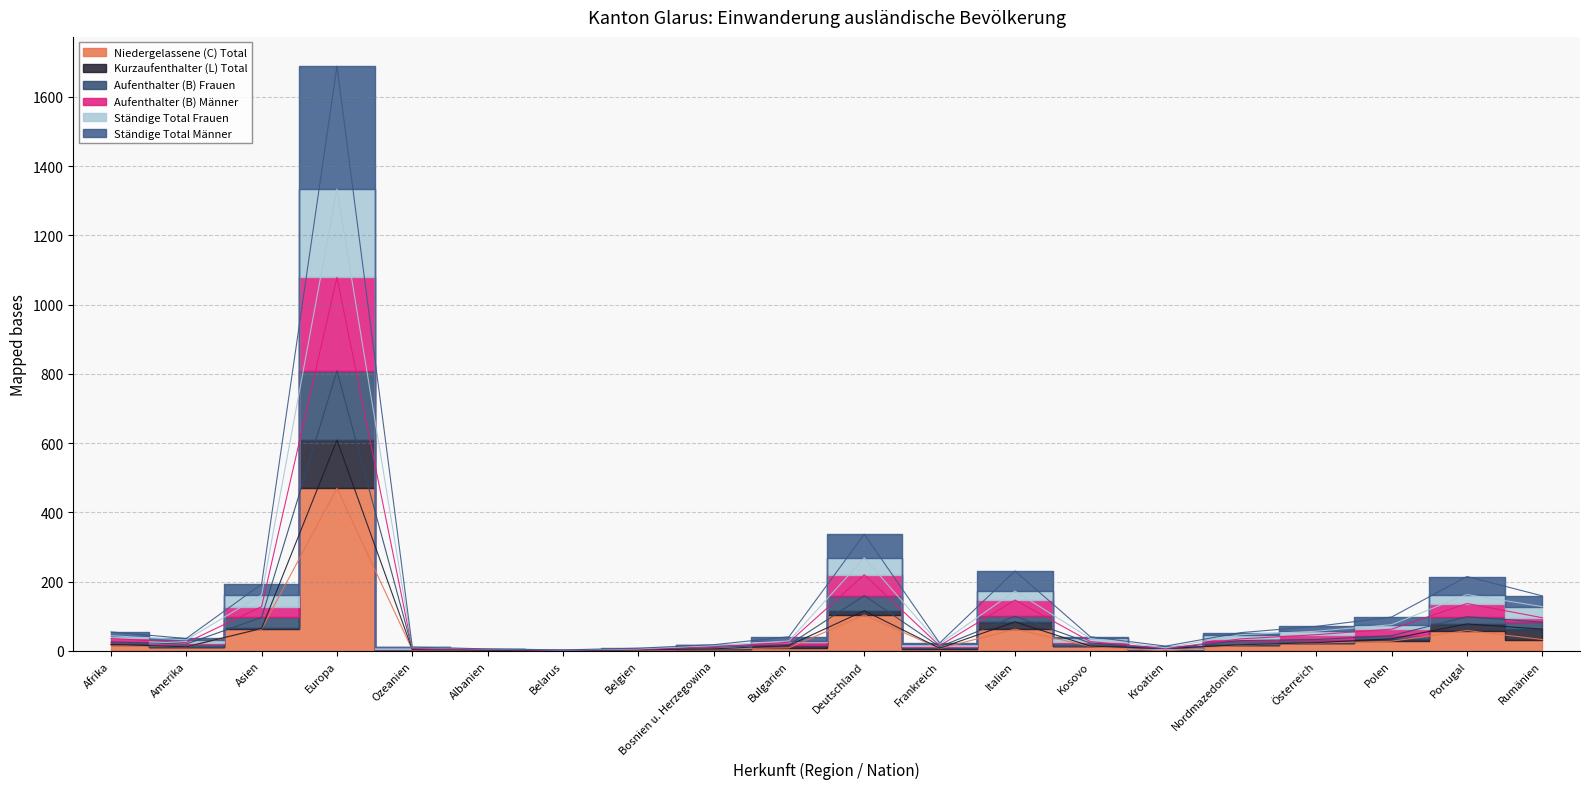

Which series has the widest spread of values?

Ständige Total Männer